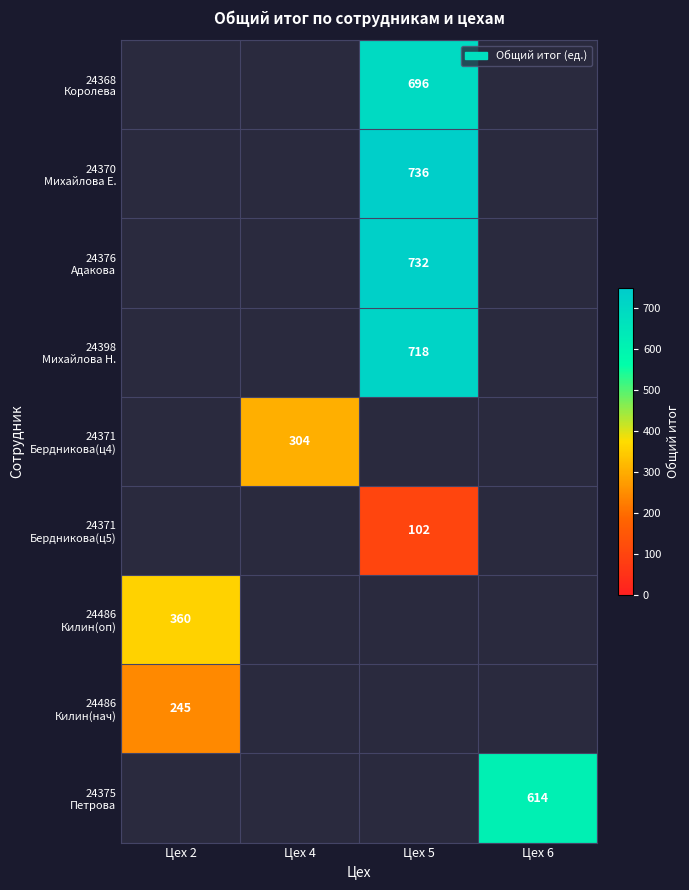

True or false: 24375 Петрова has a value of 614.0 at Цех 6.

True